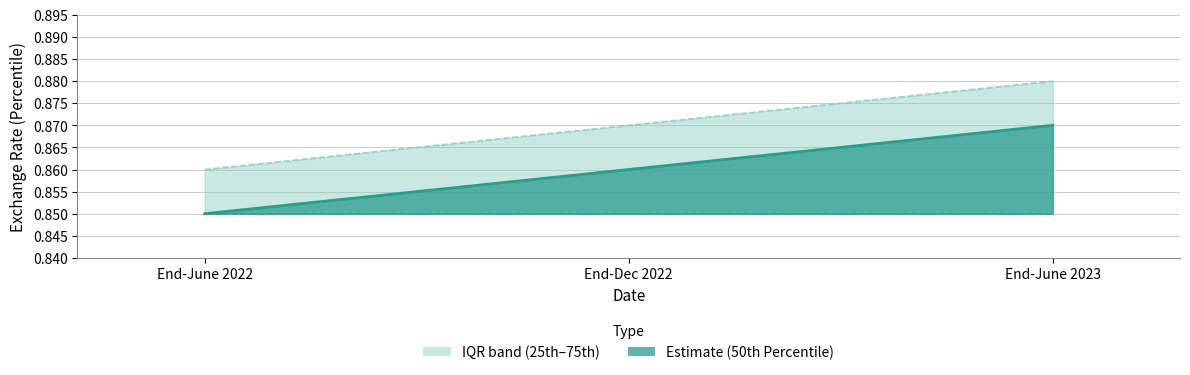

The value of 25th Percentile at End-June 2022 is 0.8. True or false?

True